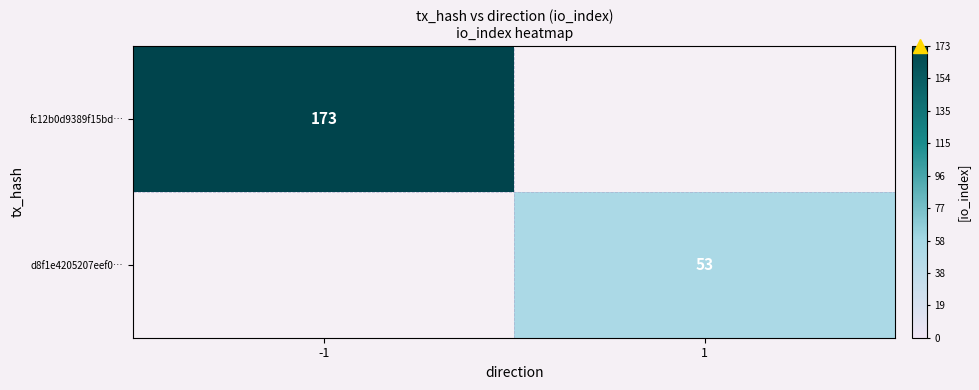

Which label corresponds to the smallest value in the chart?

1